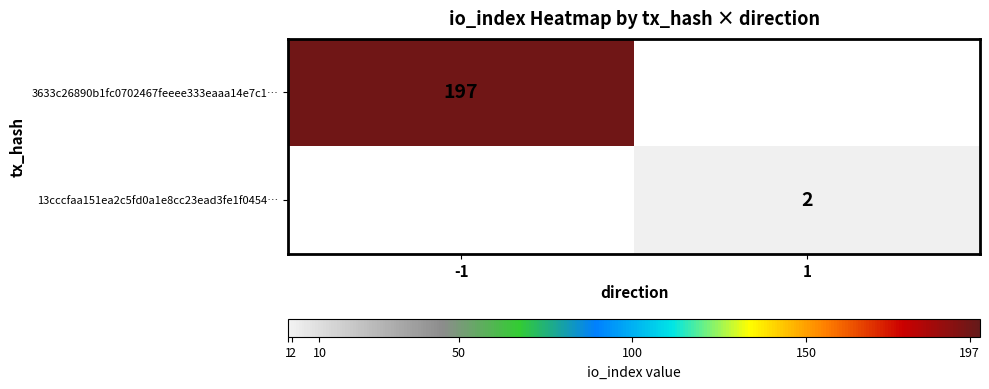

True or false: 13cccfaa151ea2c5fd0a1e8cc23ead3fe1f0454… has a value of 2 at 1.

True